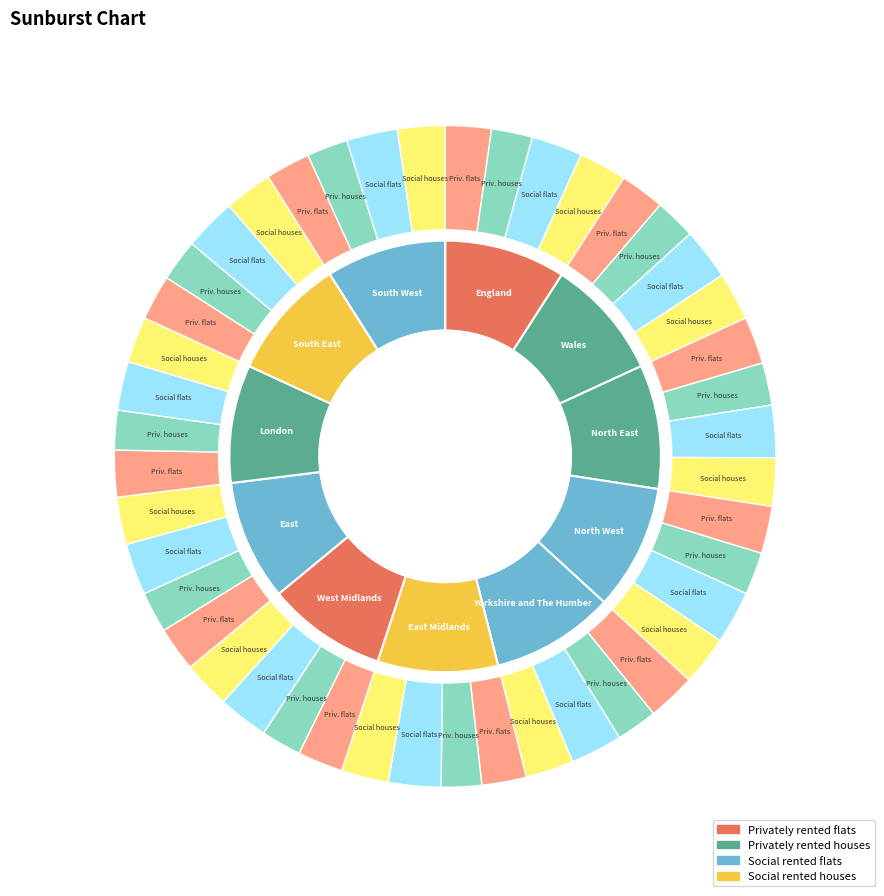

Combined, do 5 and 6 account for over 50%?

No